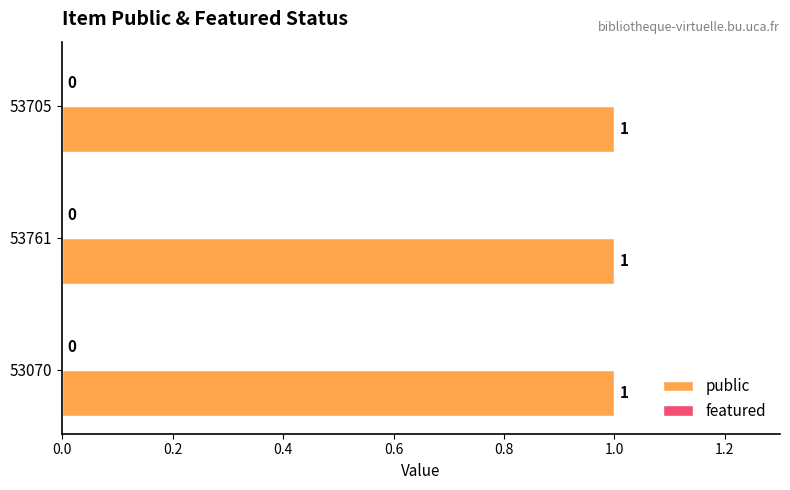

Which series has the largest range (max minus min)?

public